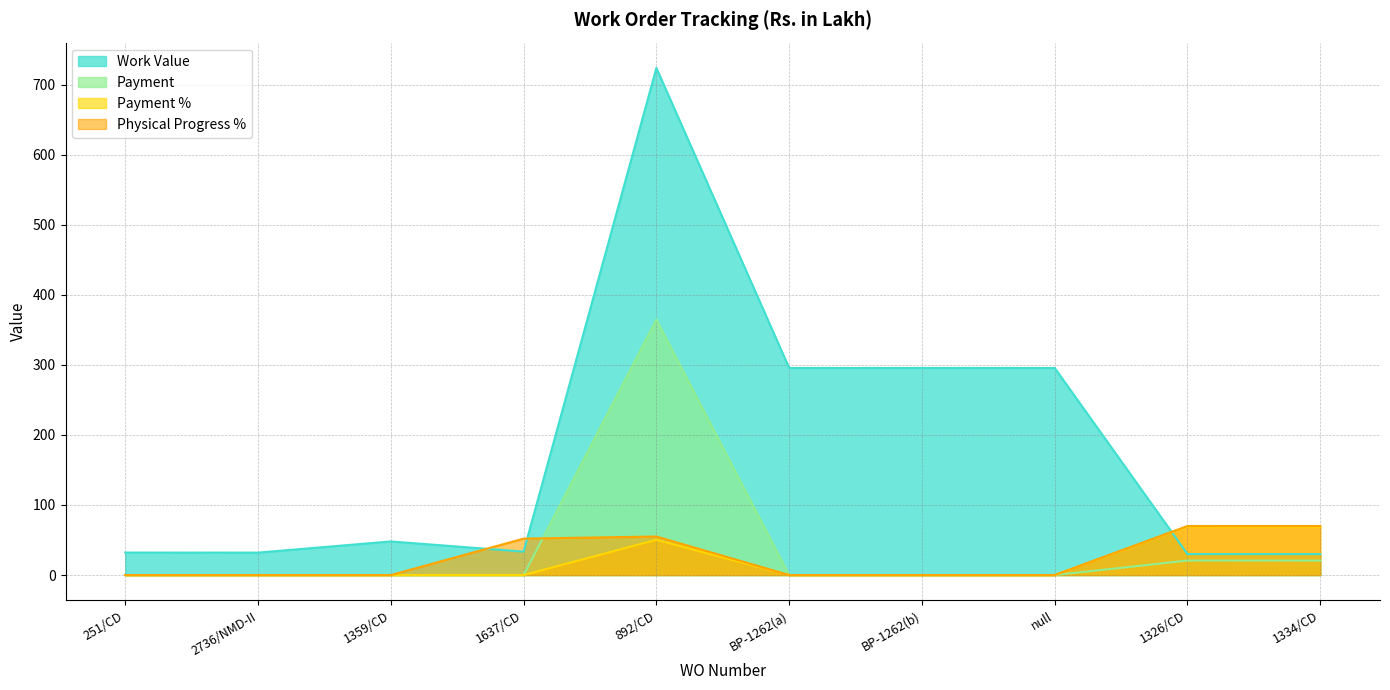

Does the chart have visible grid lines?

Yes